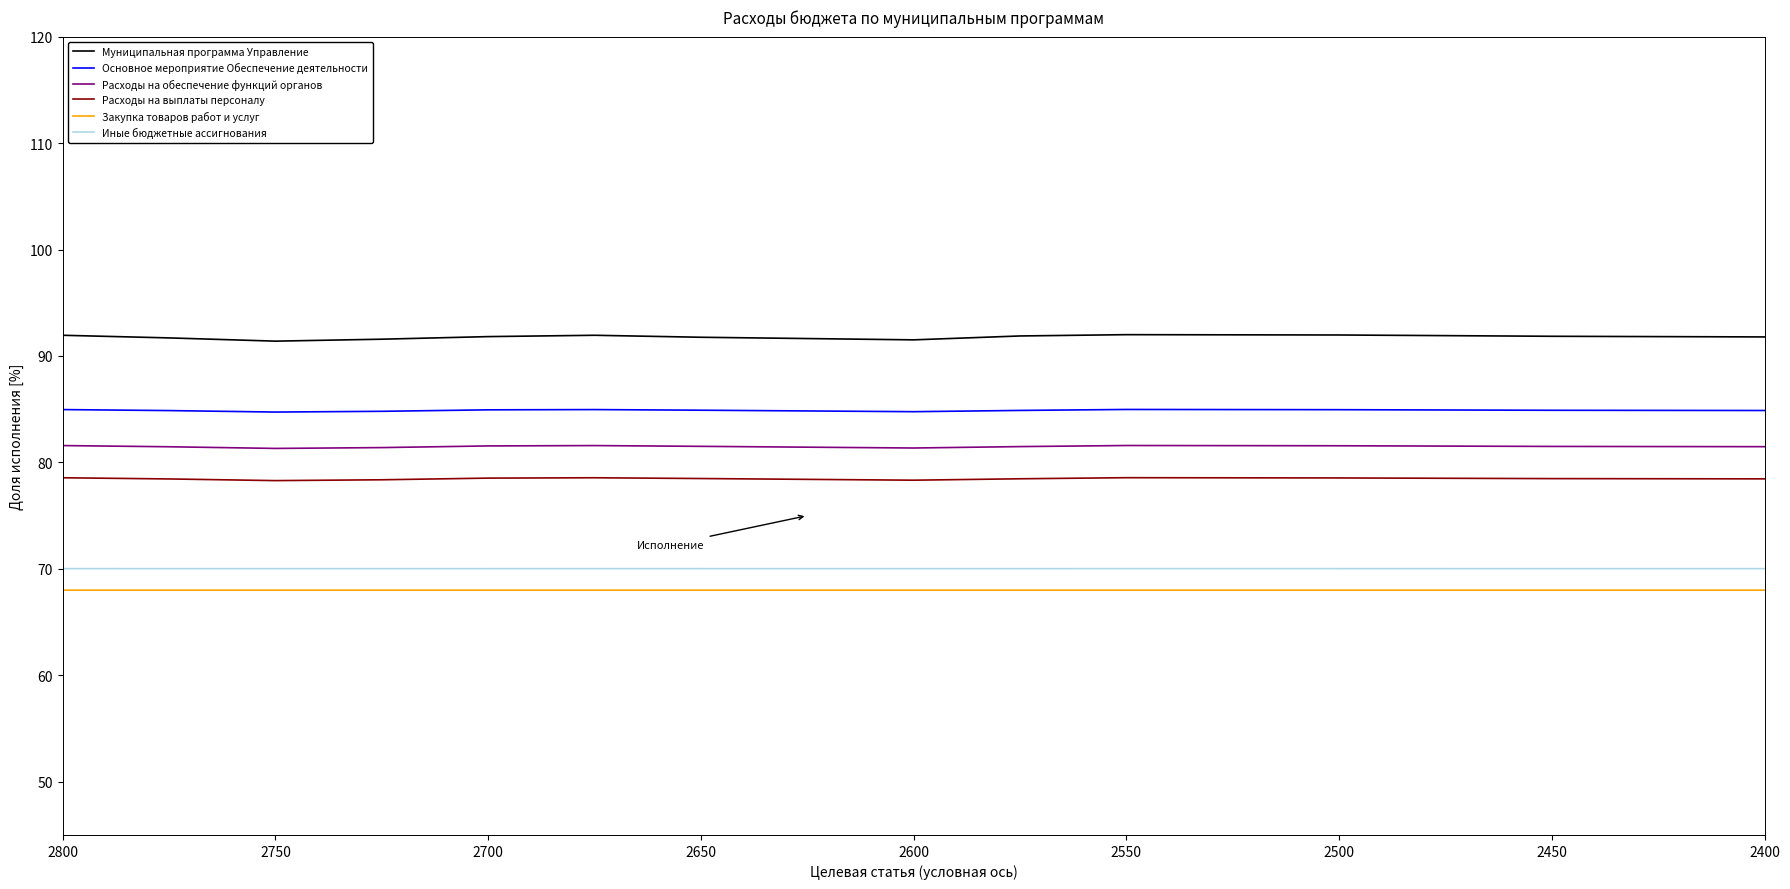

True or false: Расходы на обеспечение функций органов and Расходы на выплаты персоналу cross at least once.

False